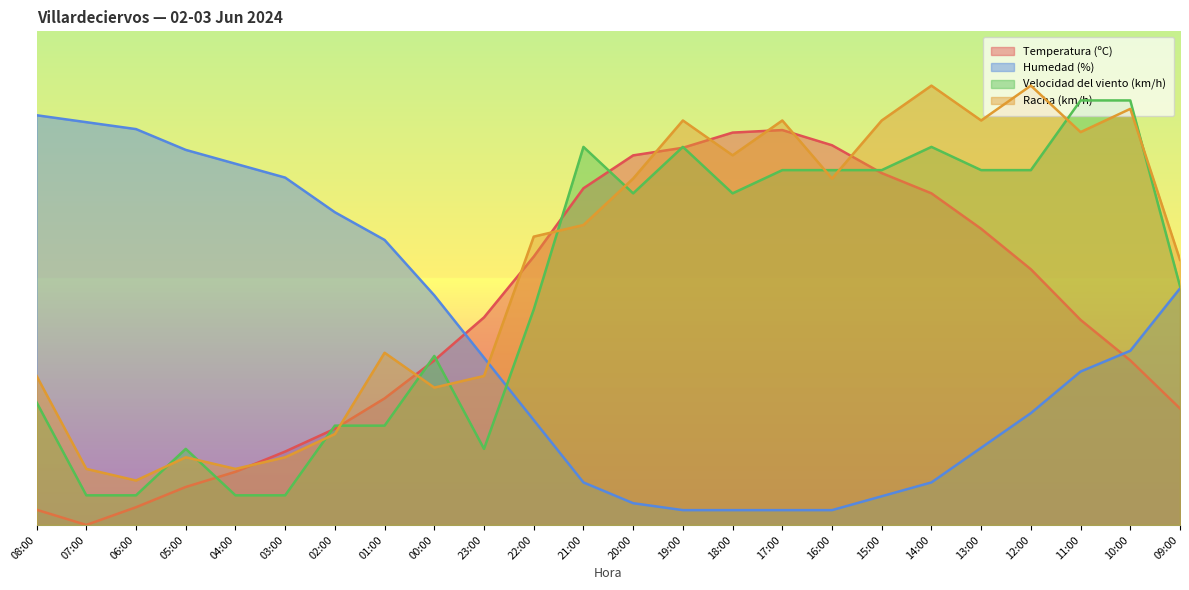

The value of Temperatura (ºC) at 10:00 is 51.1. True or false?

False